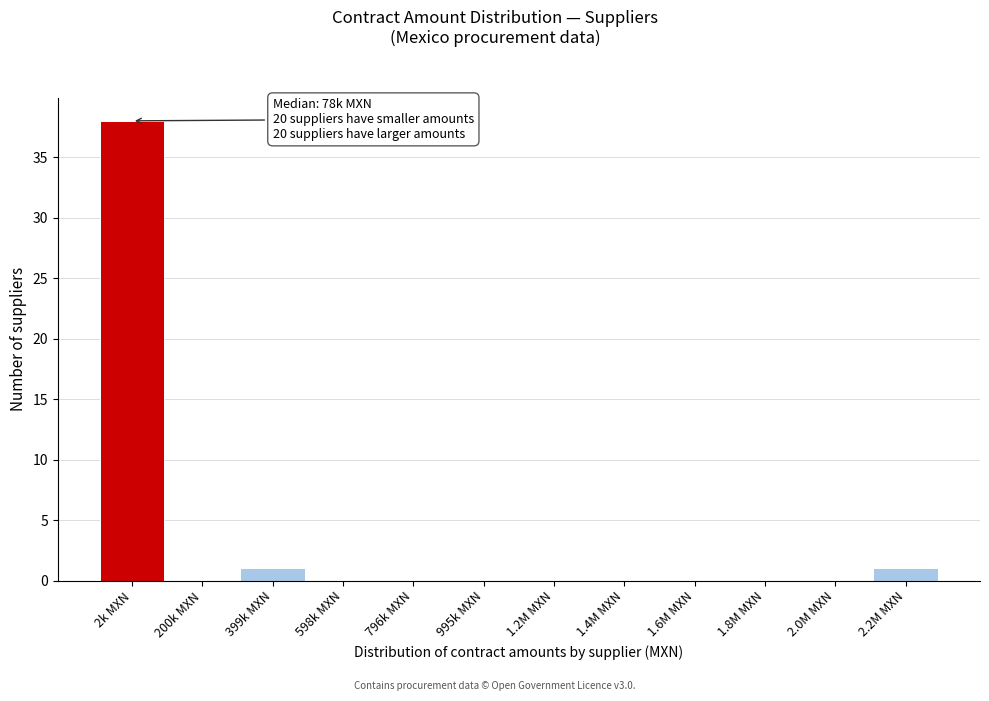

Reading left to right, extract all data points from this chart.

2k MXN=38	200k MXN=0	399k MXN=1	598k MXN=0	796k MXN=0	995k MXN=0	1.2M MXN=0	1.4M MXN=0	1.6M MXN=0	1.8M MXN=0	2.0M MXN=0	2.2M MXN=1